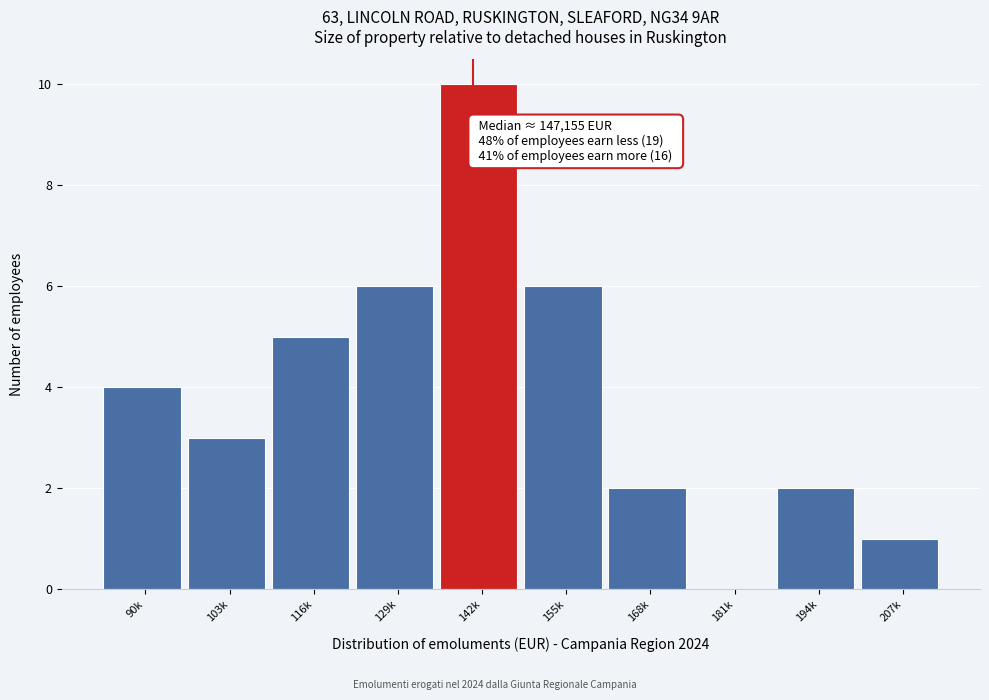

Reading left to right, list all the values displayed in this chart.

90k=4	103k=3	116k=5	129k=6	142k=10	155k=6	168k=2	181k=0	194k=2	207k=1